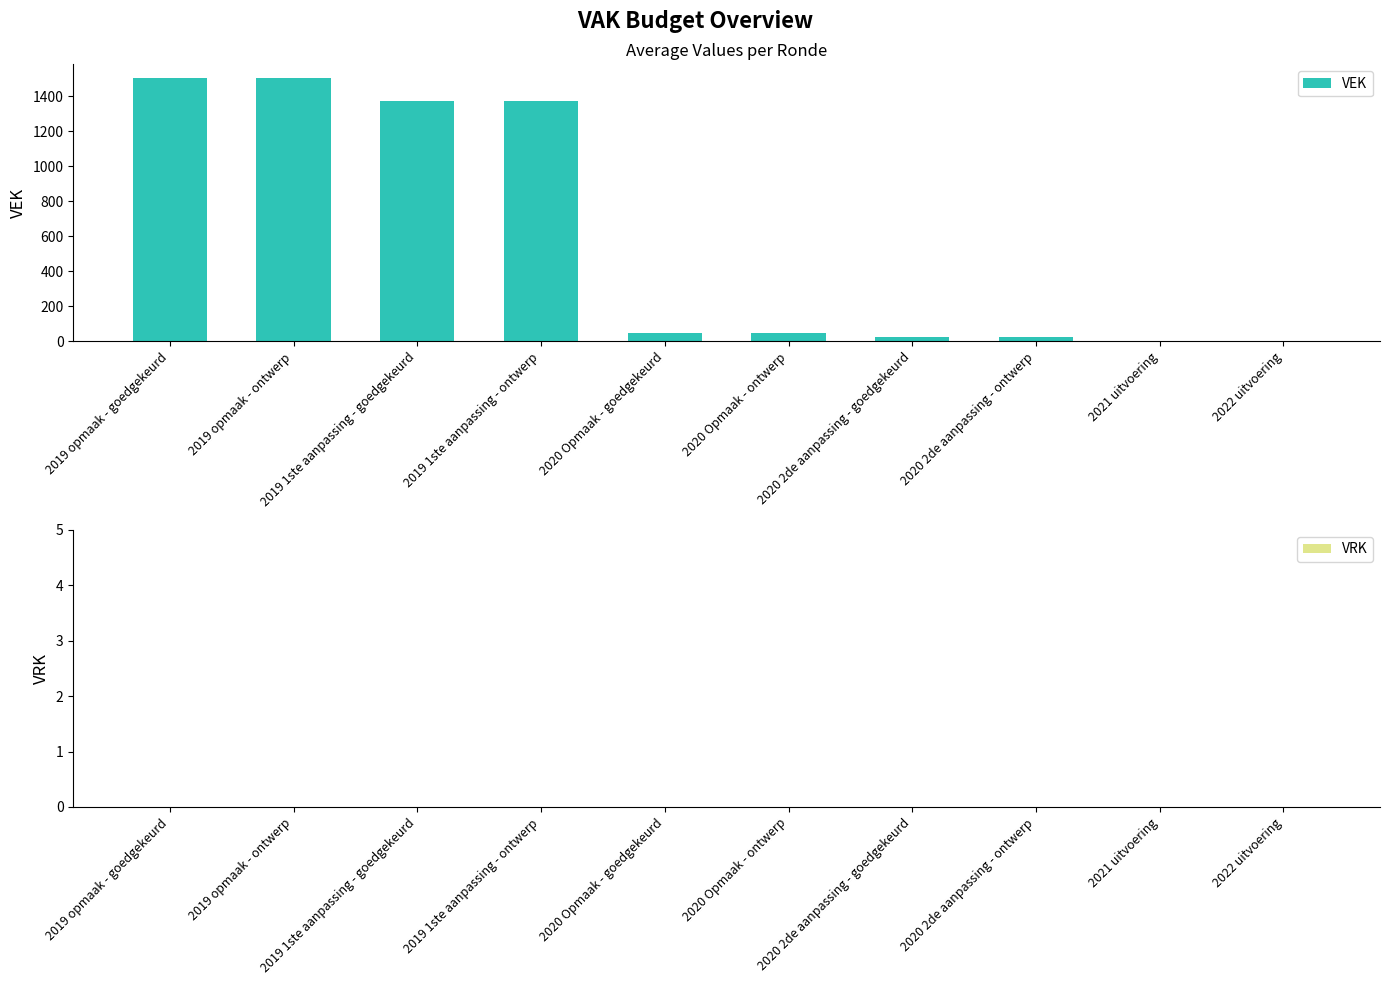

What is the sum of all values?

5913